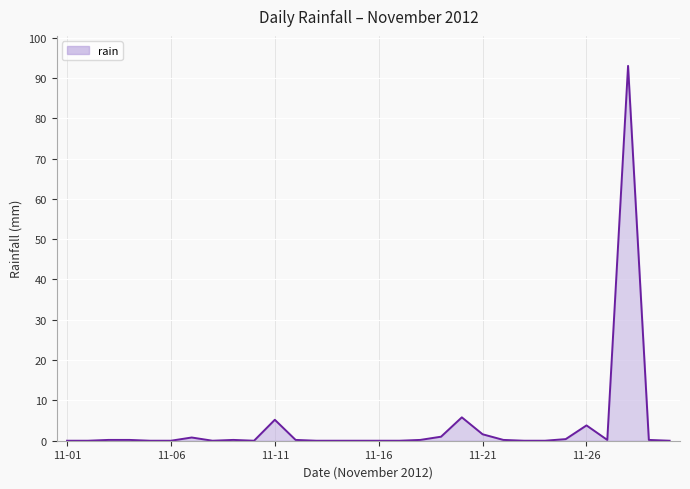

What is the difference between the maximum and minimum values?

93.0